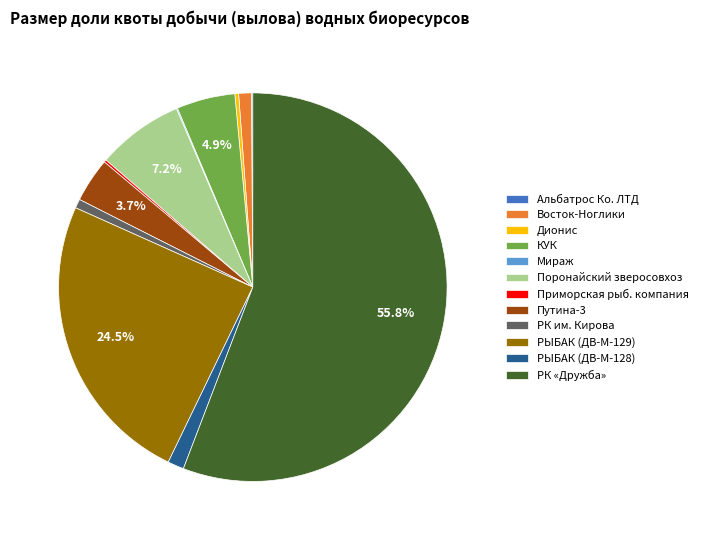

Which category accounts for the majority?

РК «Дружба»